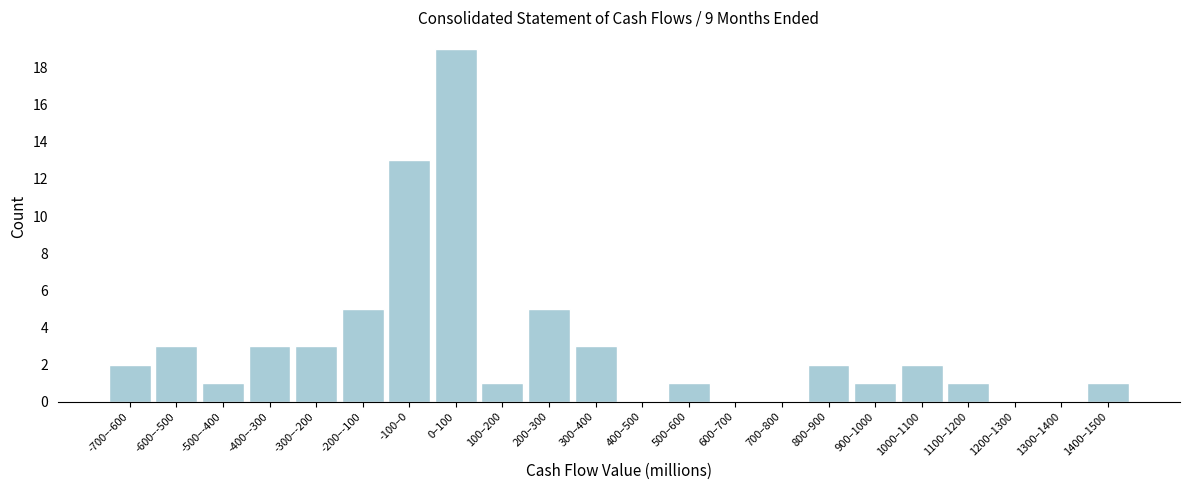

Reading left to right, transcribe all the data shown in this chart.

-700–-600=2	-600–-500=3	-500–-400=1	-400–-300=3	-300–-200=3	-200–-100=5	-100–0=13	0–100=19	100–200=1	200–300=5	300–400=3	400–500=0	500–600=1	600–700=0	700–800=0	800–900=2	900–1000=1	1000–1100=2	1100–1200=1	1200–1300=0	1300–1400=0	1400–1500=1